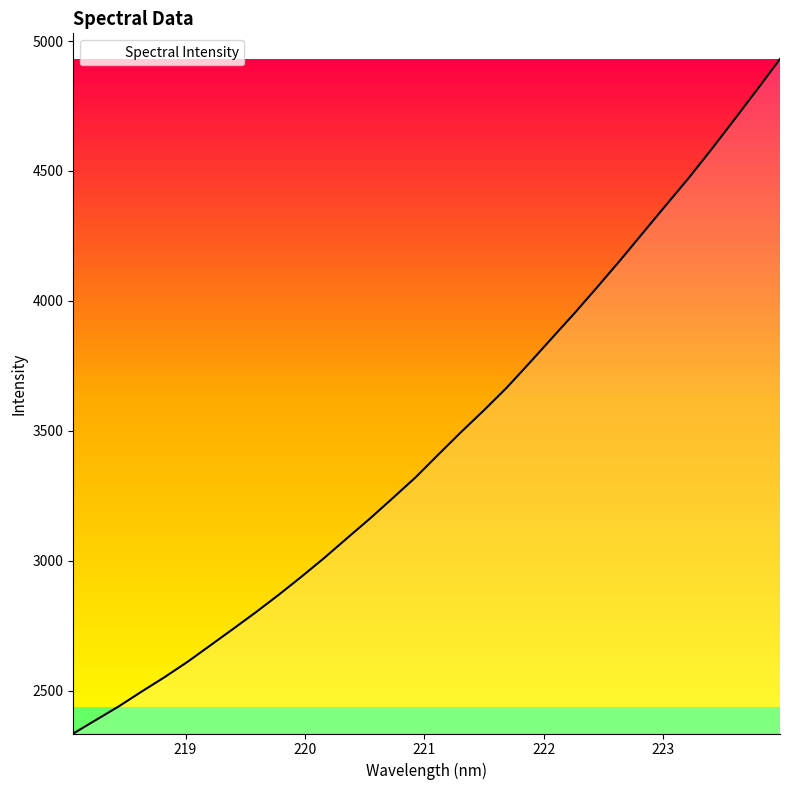

What is the smallest value displayed?

2335.2